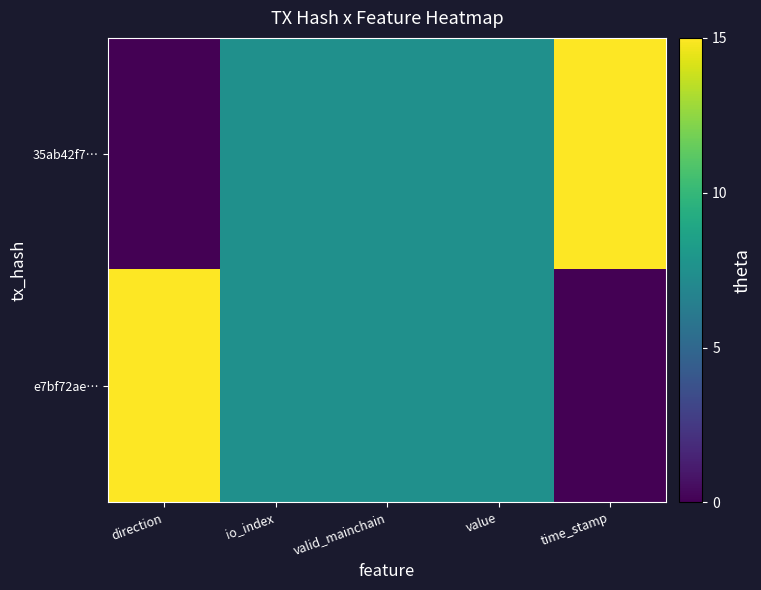

Reading left to right, extract all data points from this chart.

35ab42f7…: direction=0.0	io_index=7.5	valid_mainchain=7.5	value=7.5	time_stamp=15.0
e7bf72ae…: direction=15.0	io_index=7.5	valid_mainchain=7.5	value=7.5	time_stamp=0.0